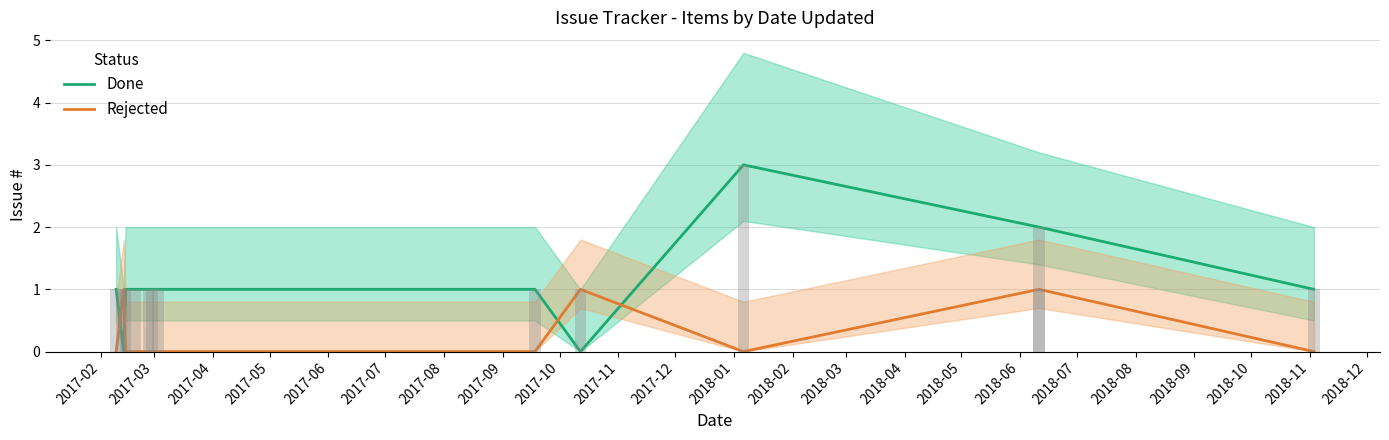

What is the sum of all Done values?

13